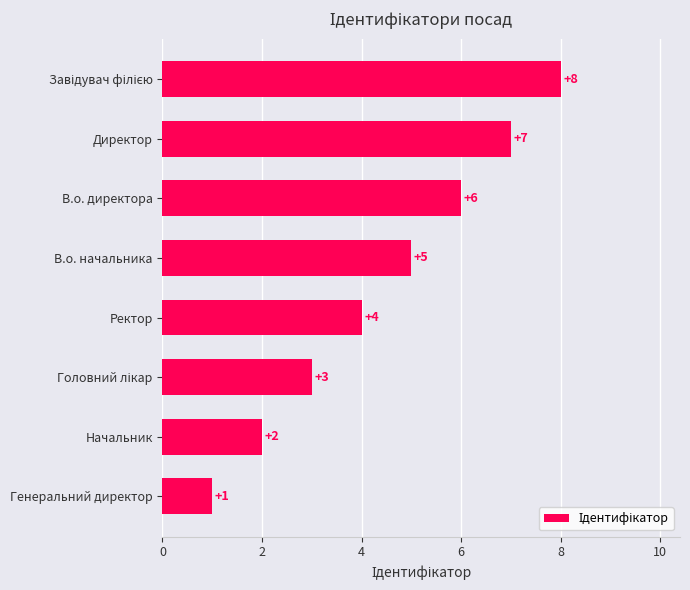

Which has a higher value, В.о. начальника or Начальник?

В.о. начальника